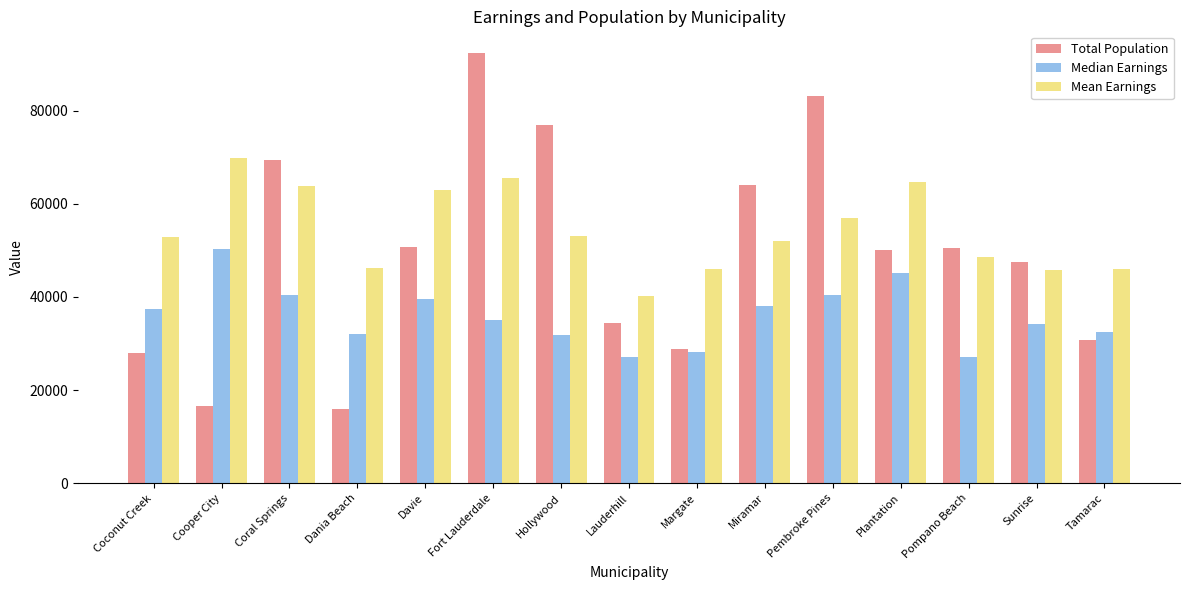

At which label does Total Population reach its peak?

Fort Lauderdale